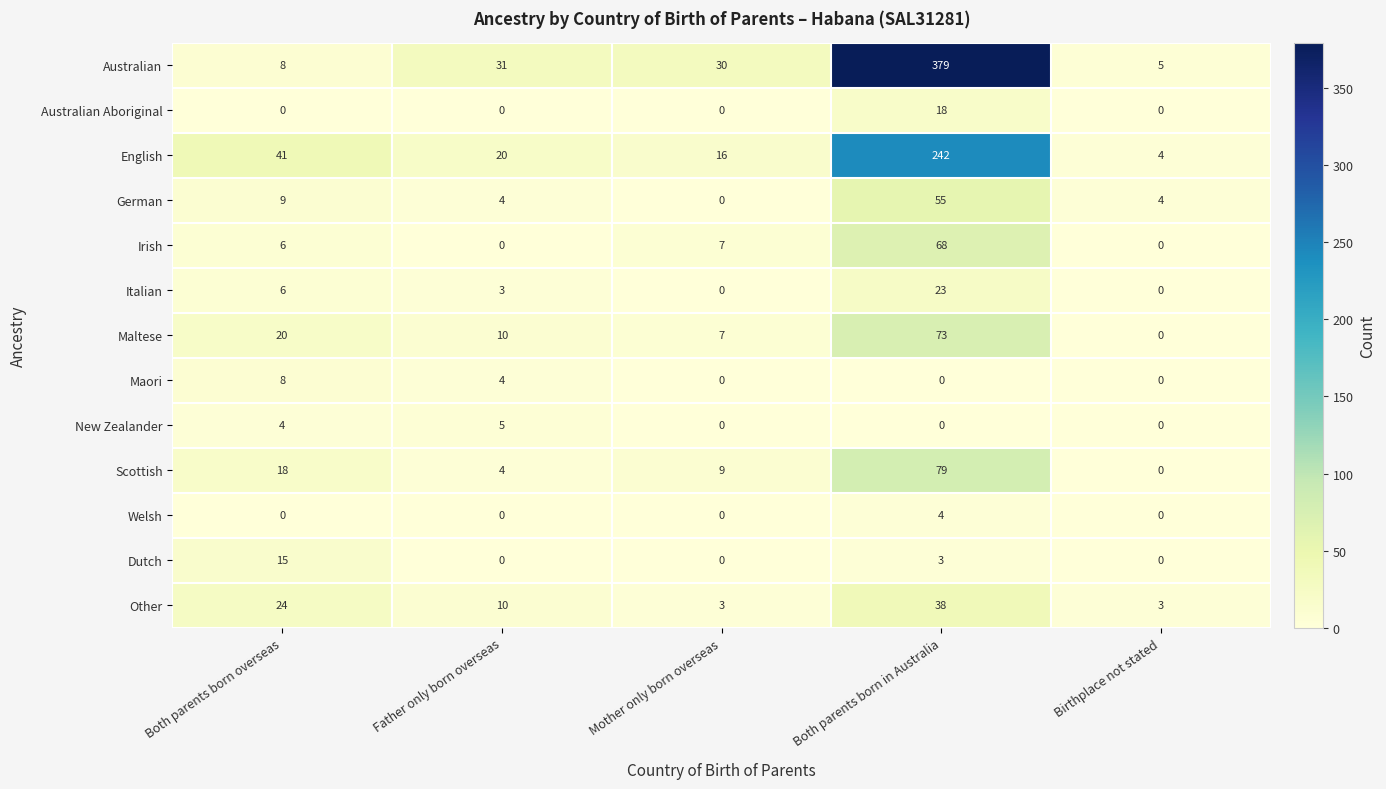

Which series changed the most between Both parents born overseas and Mother only born overseas?

English